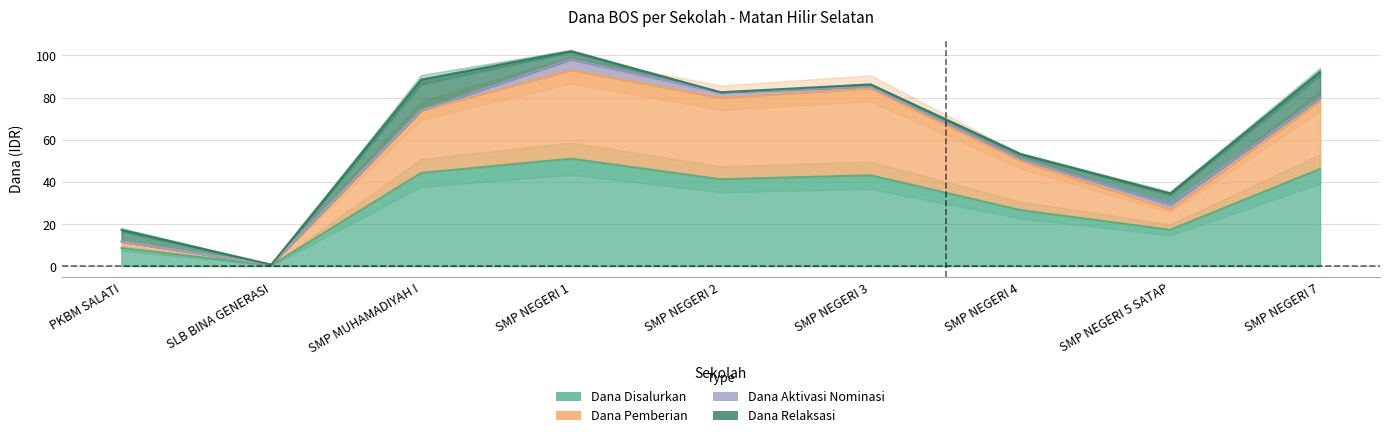

What value does the Dana Pemberian series have at SMP NEGERI 3?

84.4